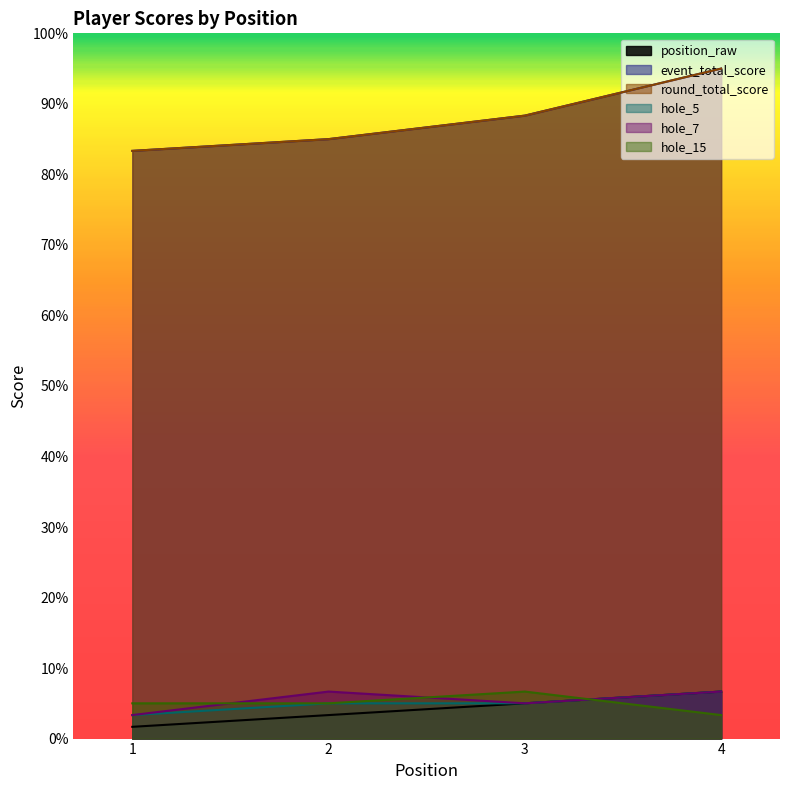

Which series has the widest spread of values?

event_total_score